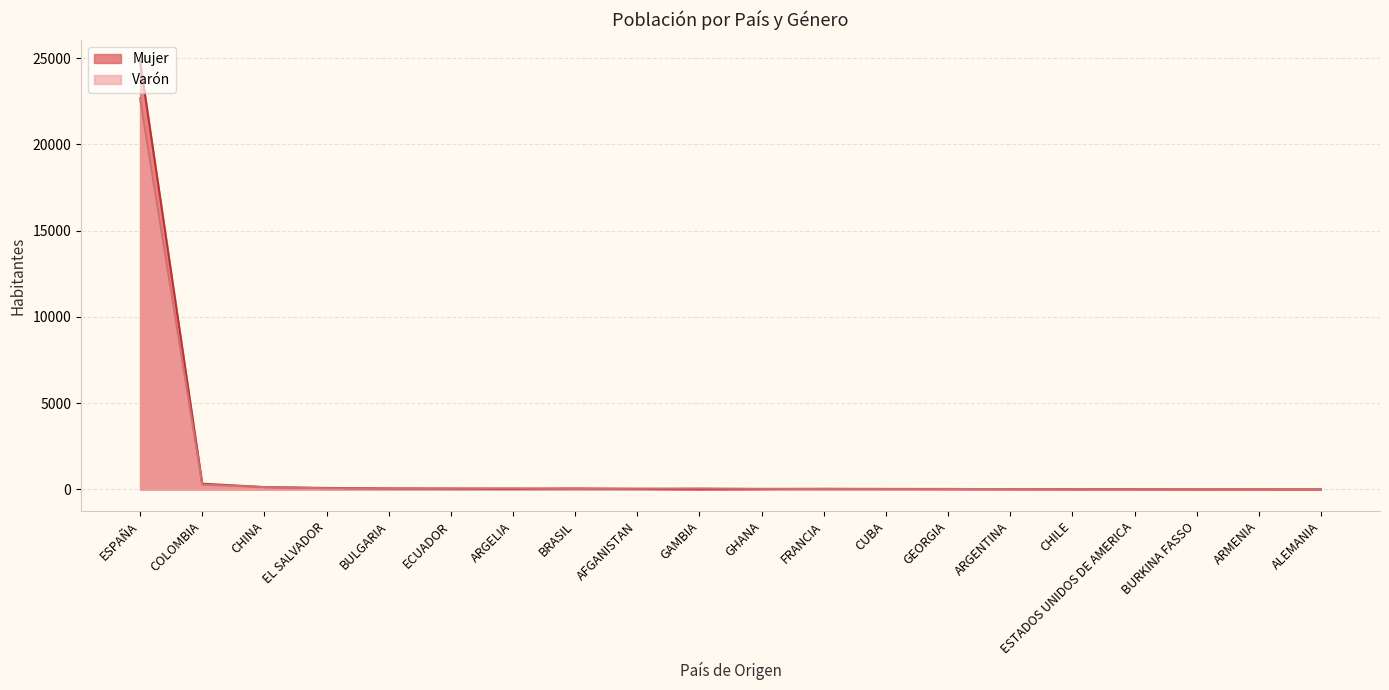

Read the Mujer value at ARMENIA.

10